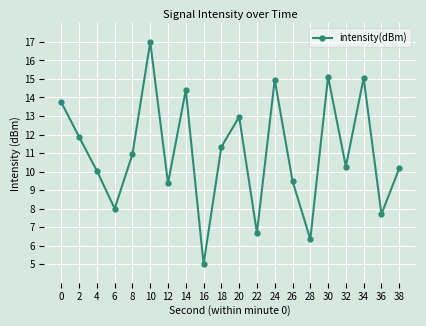

What is the difference between the values at 38 and 12?

0.8